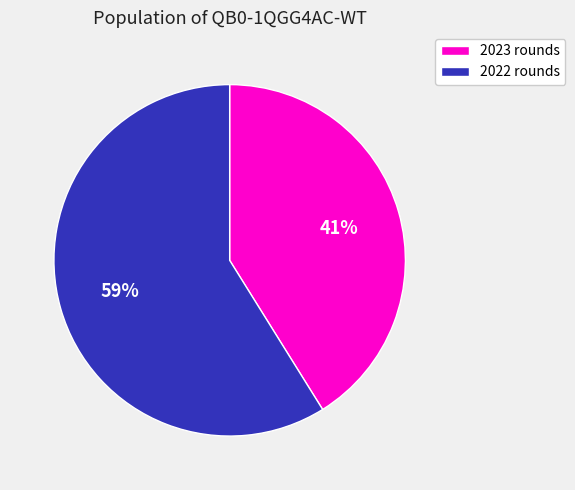

To the nearest percent, what percentage of the pie is 2023 rounds?

41%